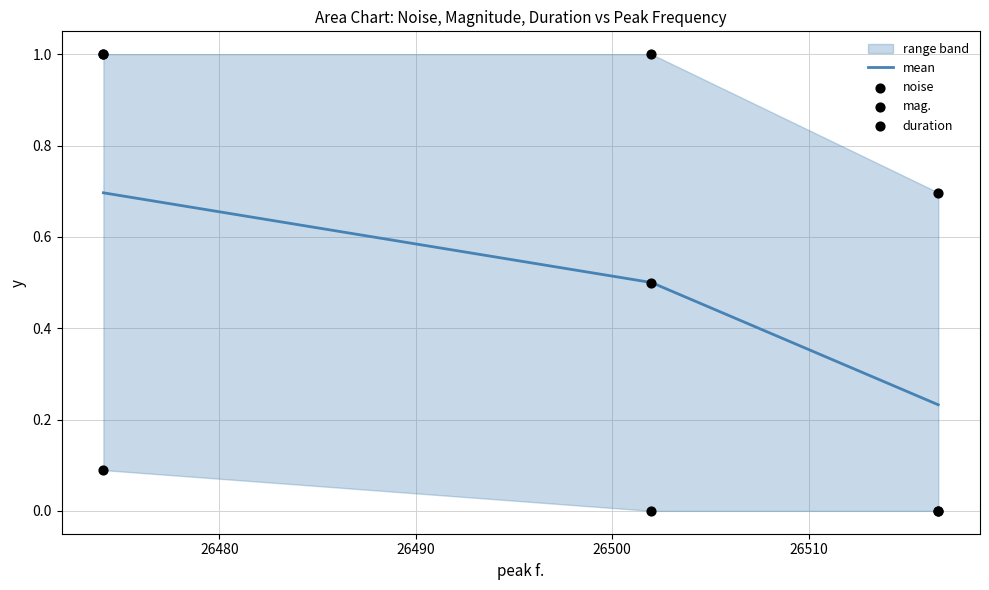

How many mean values are between 0 and 1?

3